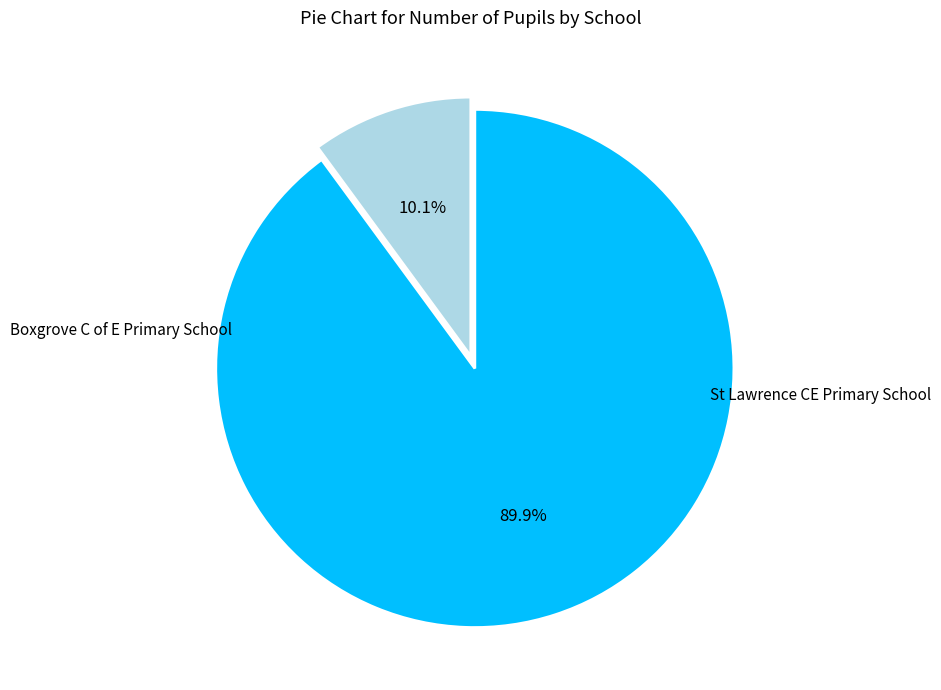

Is there a majority slice in this chart?

Yes